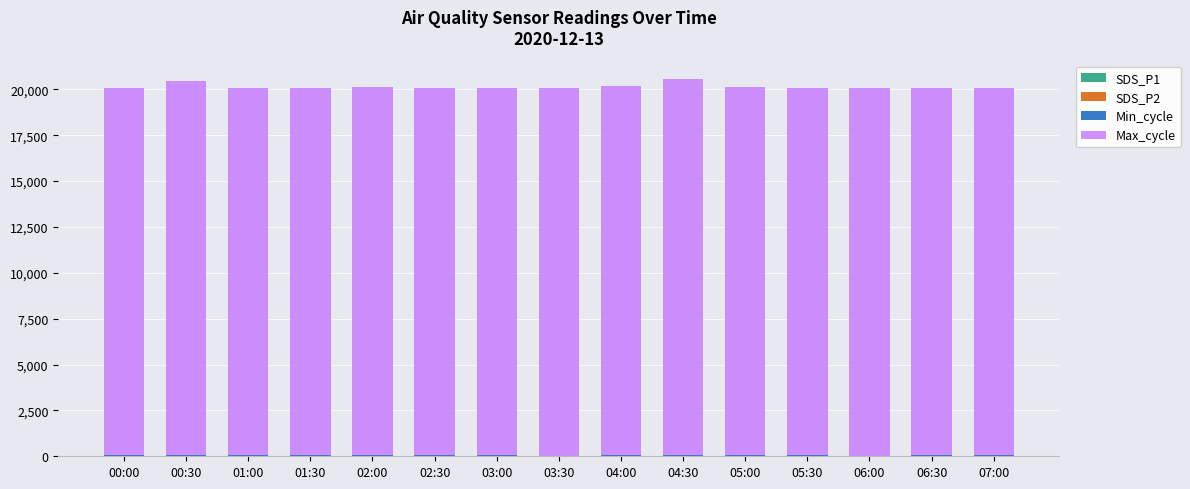

What is the sum of all SDS_P1 values?

170.6